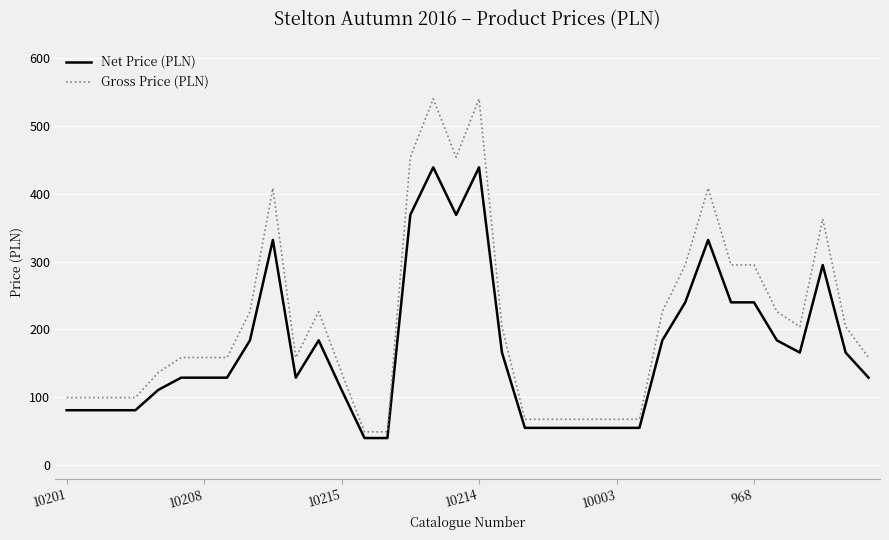

Rank the series by their maximum value, from lowest to highest.

Net Price (PLN), Gross Price (PLN)